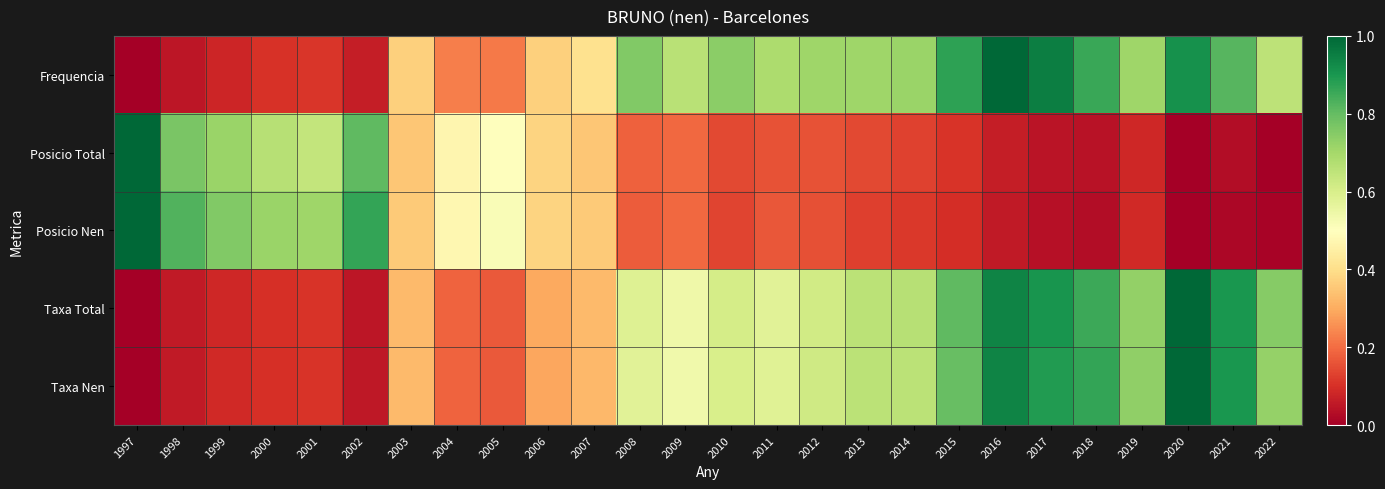

Reading right to left, extract all data points from this chart.

Frequencia: 2022=0.7	2021=0.8	2020=0.9	2019=0.7	2018=0.9	2017=1.0	2016=1.0	2015=0.9	2014=0.7	2013=0.7	2012=0.7	2011=0.7	2010=0.7	2009=0.7	2008=0.8	2007=0.4	2006=0.4	2005=0.2	2004=0.2	2003=0.4	2002=0.1	2001=0.1	2000=0.1	1999=0.1	1998=0.0	1997=0.0
Posicio Total: 2022=0.0	2021=0.0	2020=0.0	2019=0.1	2018=0.0	2017=0.0	2016=0.1	2015=0.1	2014=0.1	2013=0.1	2012=0.2	2011=0.2	2010=0.1	2009=0.2	2008=0.2	2007=0.3	2006=0.4	2005=0.5	2004=0.5	2003=0.3	2002=0.8	2001=0.6	2000=0.7	1999=0.7	1998=0.8	1997=1.0
Posicio Nen: 2022=0.0	2021=0.0	2020=0.0	2019=0.1	2018=0.0	2017=0.0	2016=0.1	2015=0.1	2014=0.1	2013=0.1	2012=0.2	2011=0.2	2010=0.1	2009=0.2	2008=0.2	2007=0.4	2006=0.4	2005=0.5	2004=0.5	2003=0.4	2002=0.9	2001=0.7	2000=0.7	1999=0.8	1998=0.8	1997=1.0
Taxa Total: 2022=0.7	2021=0.9	2020=1.0	2019=0.7	2018=0.9	2017=0.9	2016=0.9	2015=0.8	2014=0.7	2013=0.7	2012=0.6	2011=0.6	2010=0.6	2009=0.5	2008=0.6	2007=0.3	2006=0.3	2005=0.2	2004=0.2	2003=0.3	2002=0.0	2001=0.1	2000=0.1	1999=0.1	1998=0.1	1997=0.0
Taxa Nen: 2022=0.7	2021=0.9	2020=1.0	2019=0.7	2018=0.9	2017=0.9	2016=0.9	2015=0.8	2014=0.7	2013=0.7	2012=0.6	2011=0.6	2010=0.6	2009=0.5	2008=0.6	2007=0.3	2006=0.3	2005=0.2	2004=0.2	2003=0.3	2002=0.1	2001=0.1	2000=0.1	1999=0.1	1998=0.1	1997=0.0